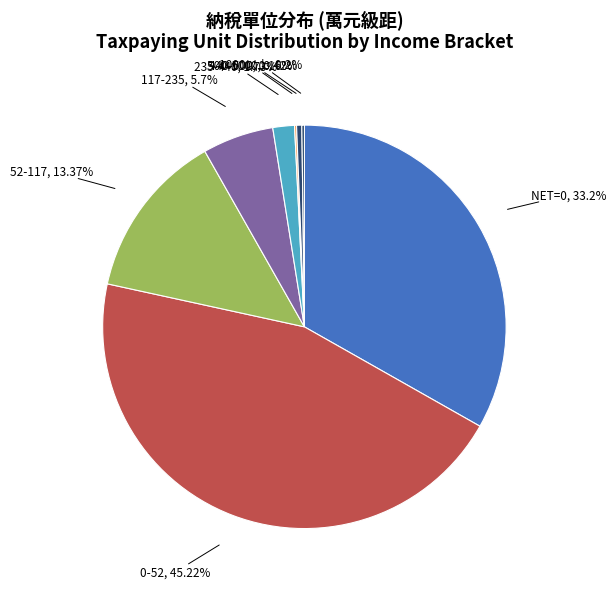

Rank the categories by value from highest to lowest.

0-52, NET=0, 52-117, 117-235, 235-440, 500-1000, 1000以上, 440-500